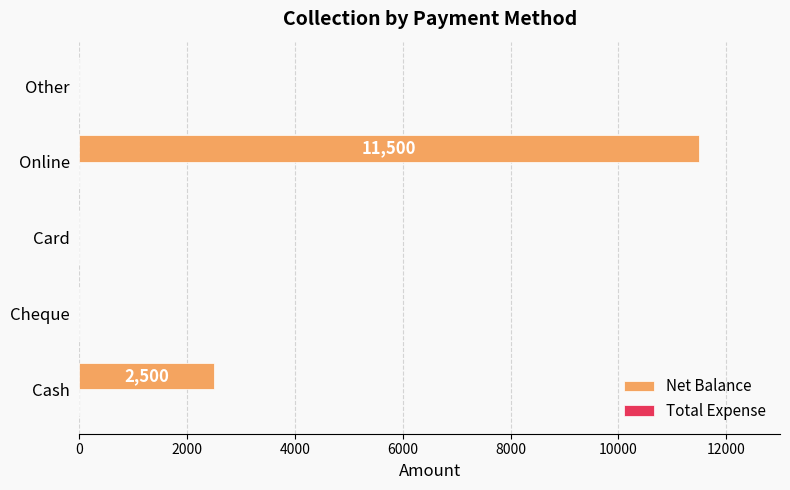

Are the bars horizontal?

Yes